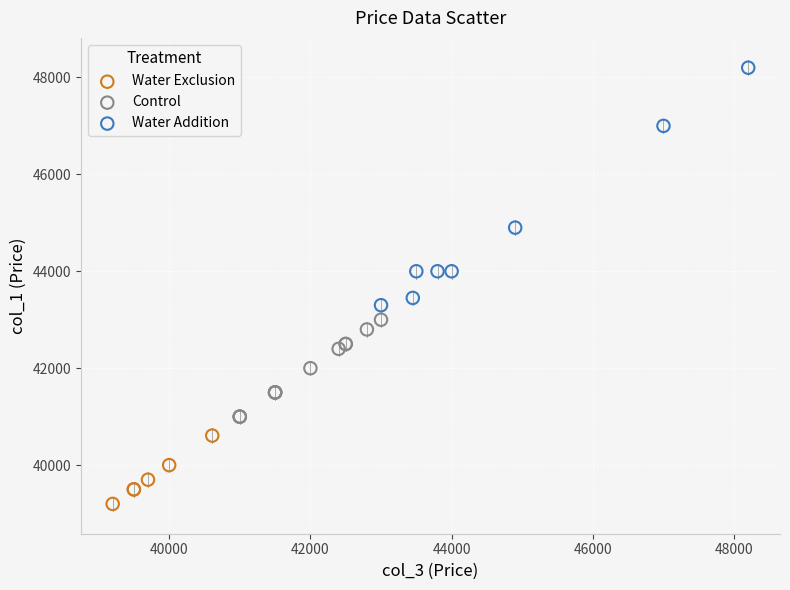

Which series reaches the minimum Y coordinate?

Water Exclusion